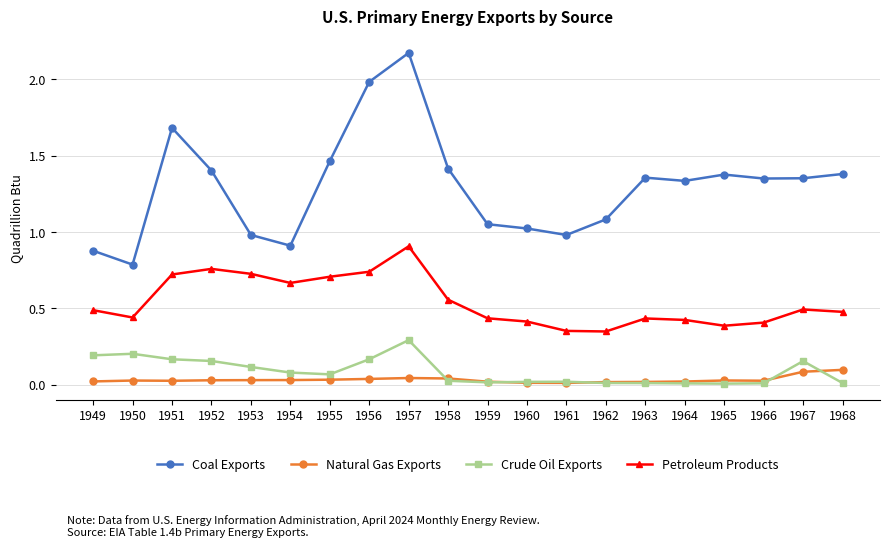

Which series has the largest total across all categories?

Coal Exports